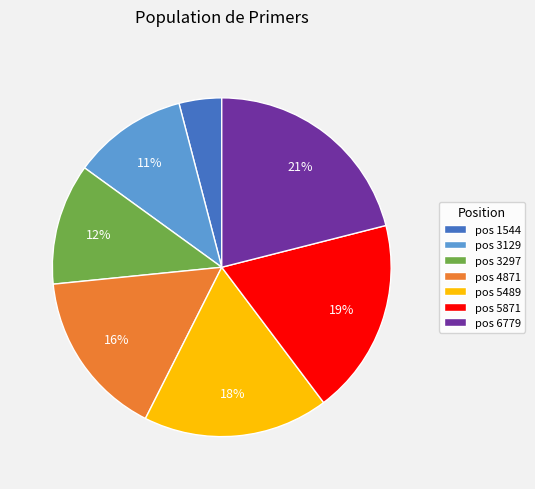

What is the largest slice in the pie chart?

pos 6779